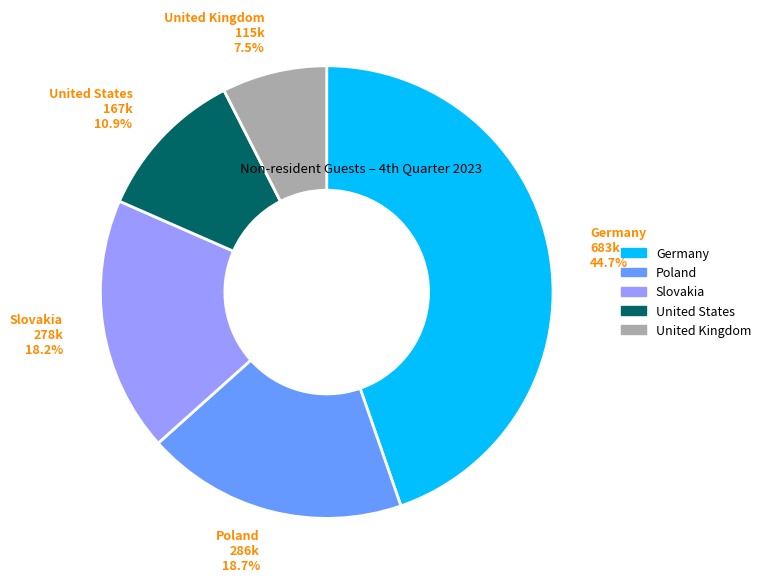

To the nearest percent, what is the average slice percentage?

20%